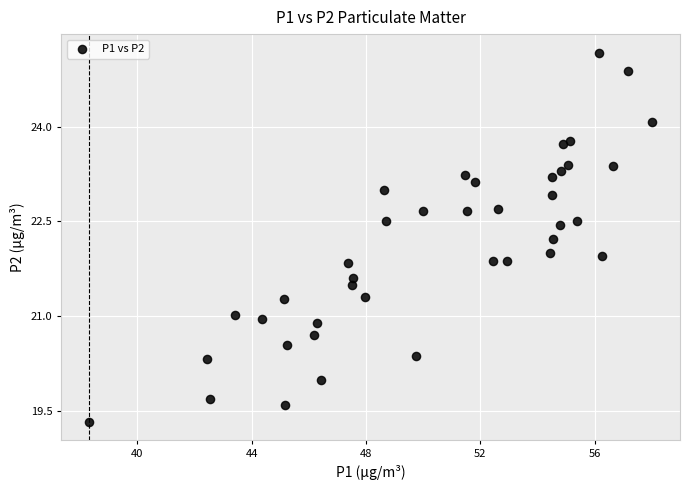

What is the range of Y values (max minus min)?

5.8